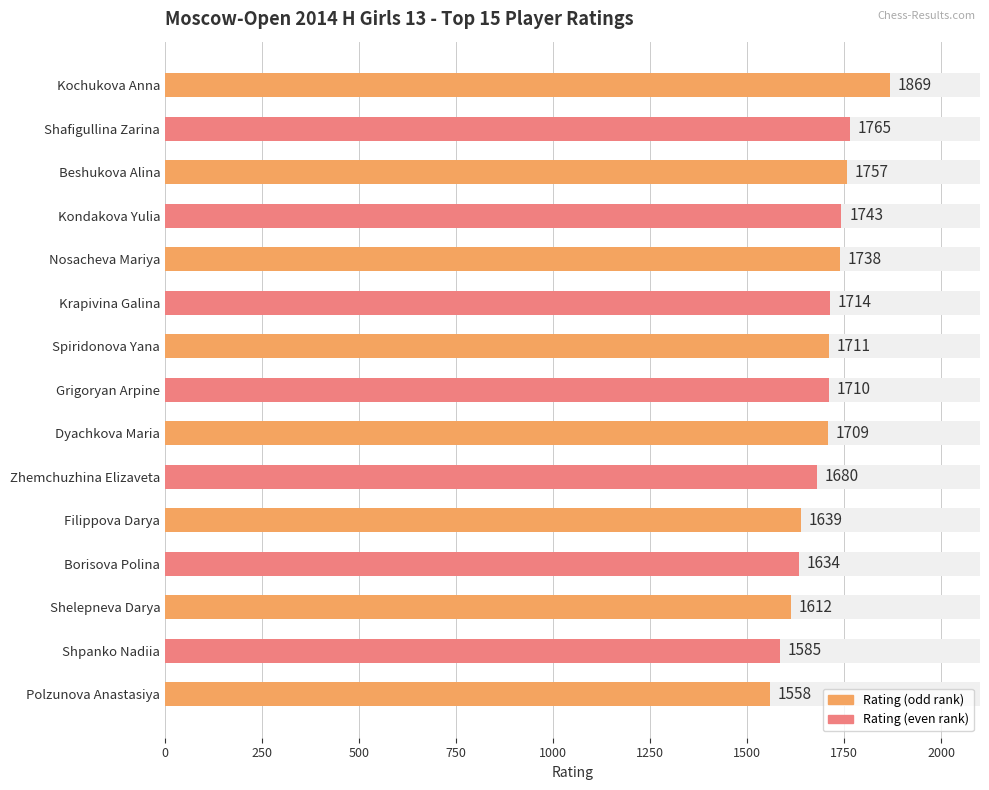

What is the smallest value displayed?

1558